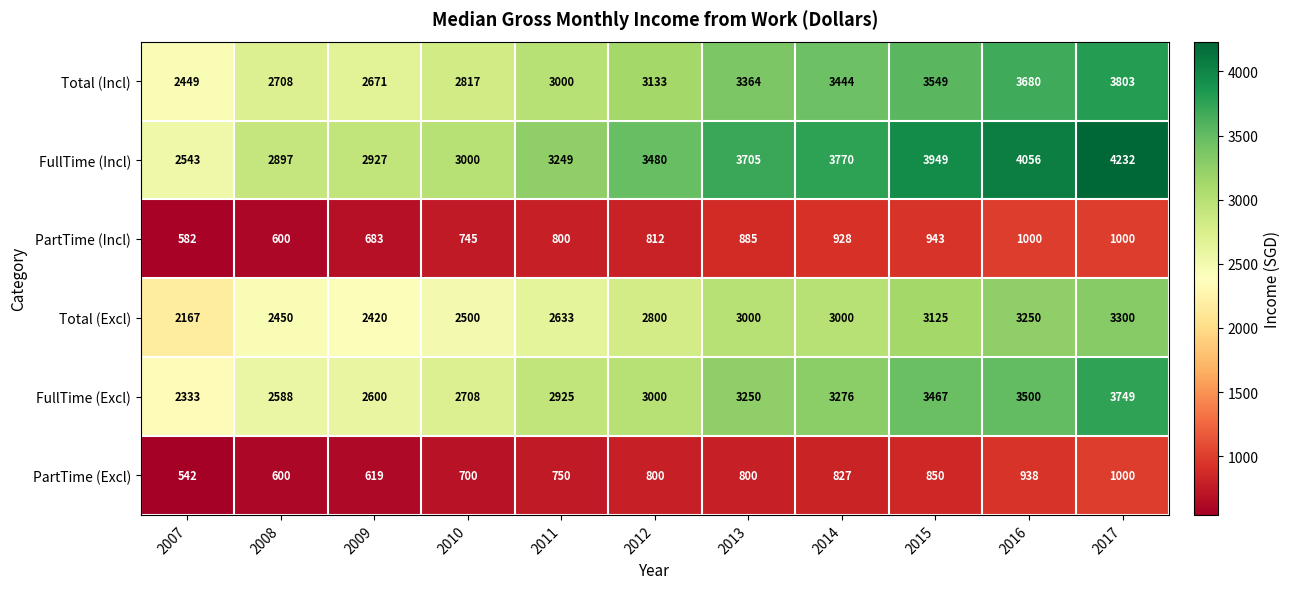

What is the sum of the Total (Incl) values at 2008 and 2017?

6511